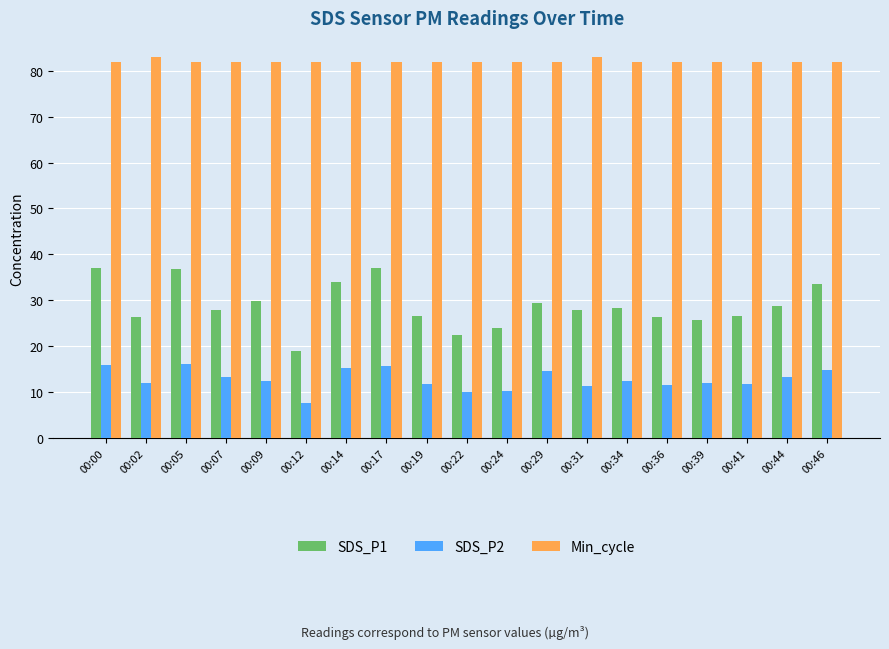

What is the approximate value of Min_cycle at 00:00?

82.0